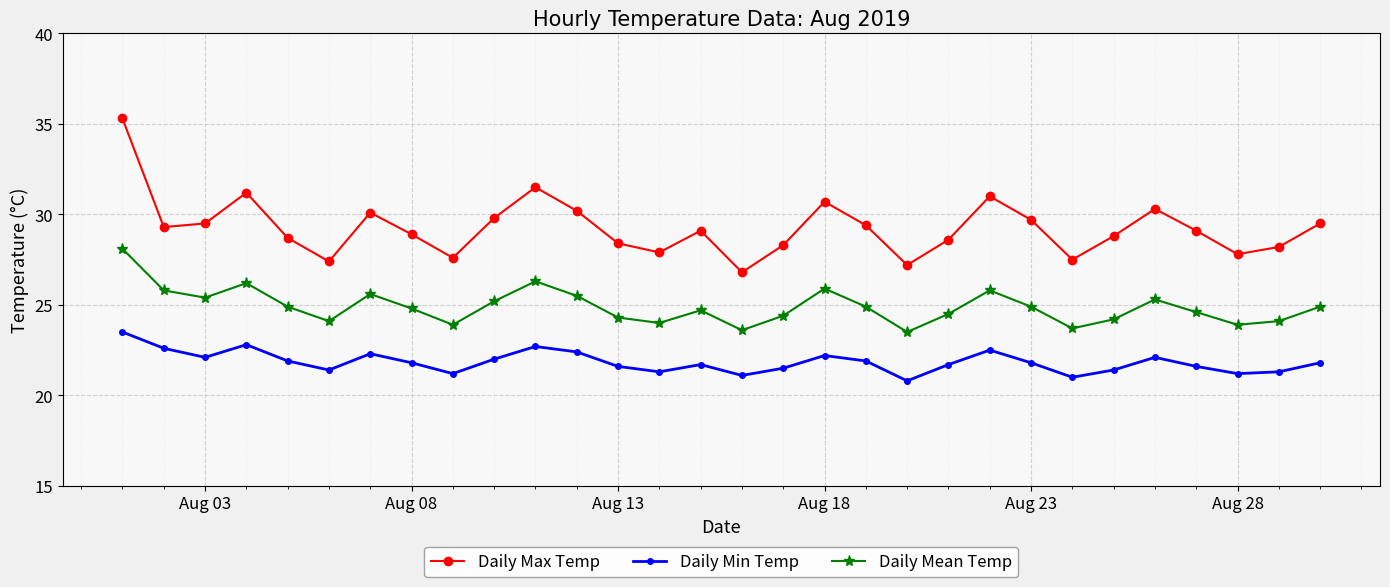

Rank the series by their maximum value, from highest to lowest.

Daily Max Temp, Daily Mean Temp, Daily Min Temp